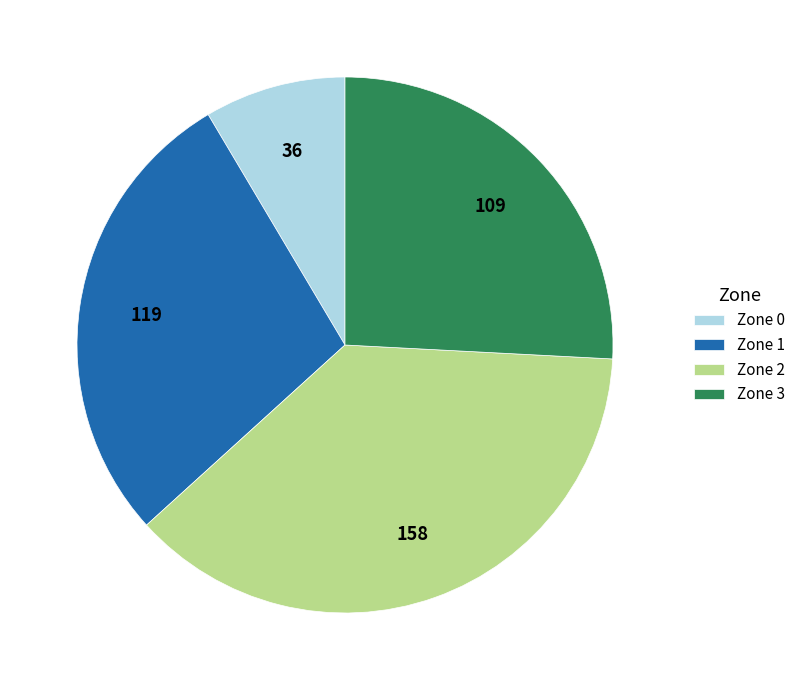

Which has a higher value, Zone 2 or Zone 1?

Zone 2